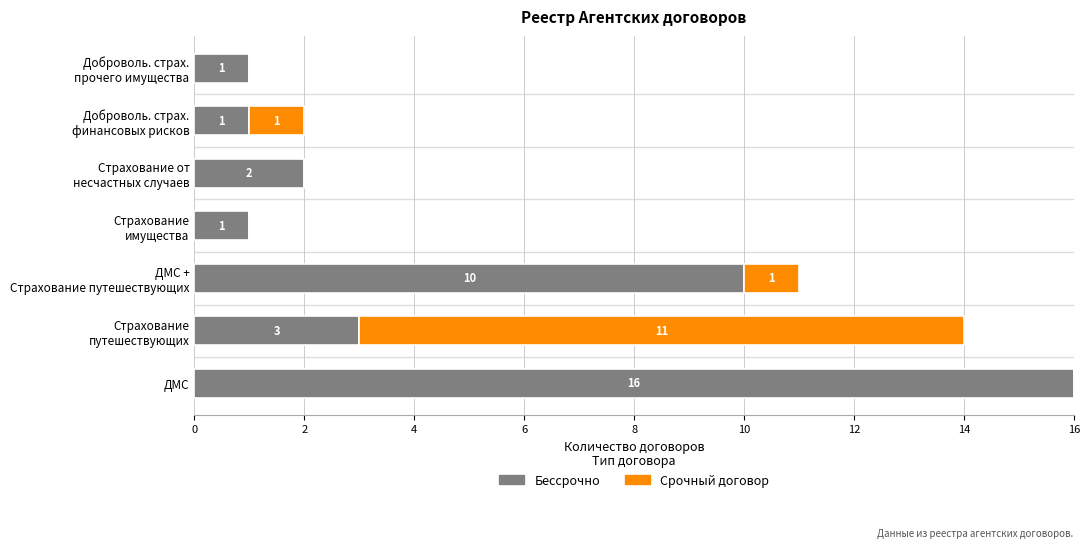

What is the sum of all Бессрочно values?

34